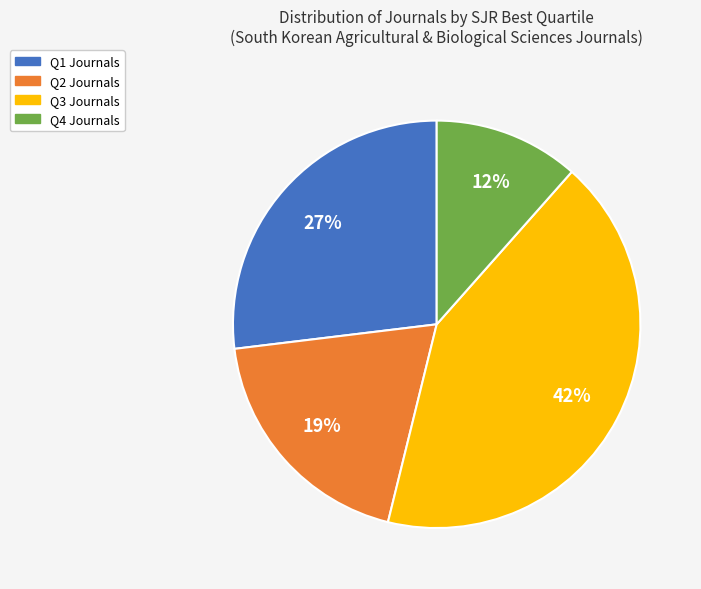

Count the number of slices in the pie.

4